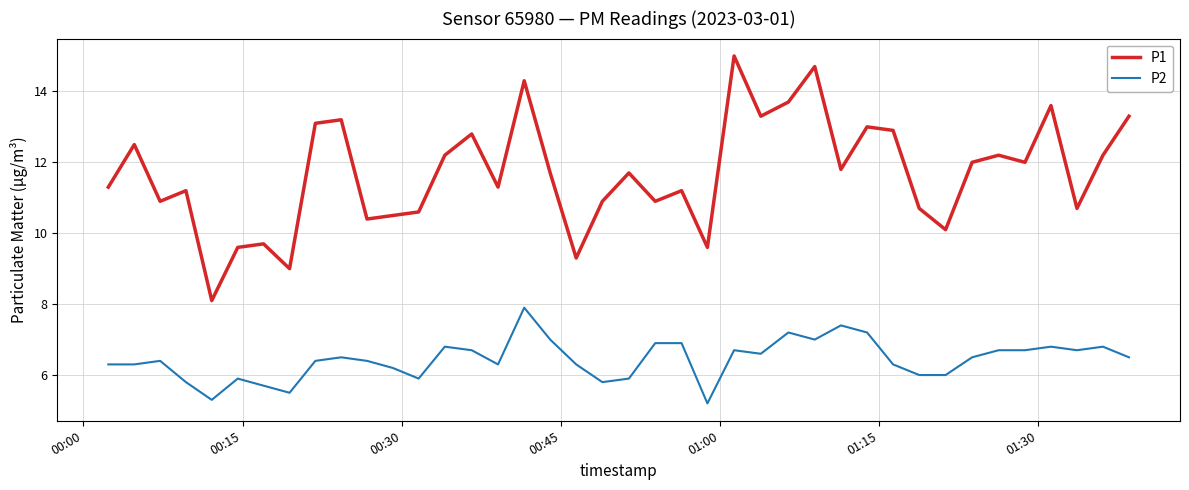

What is the difference between the maximum and minimum values in the P1 series?

6.9